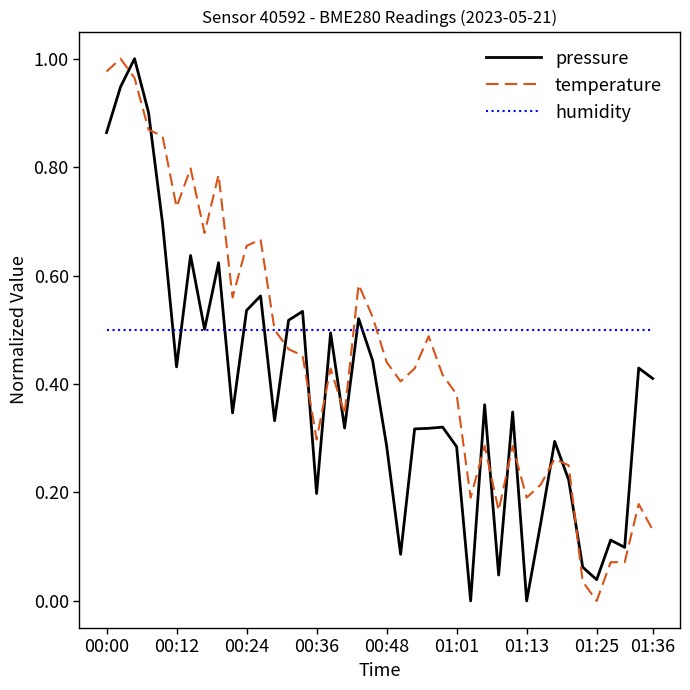

List the series in order of their overall mean, lowest first.

pressure, temperature, humidity